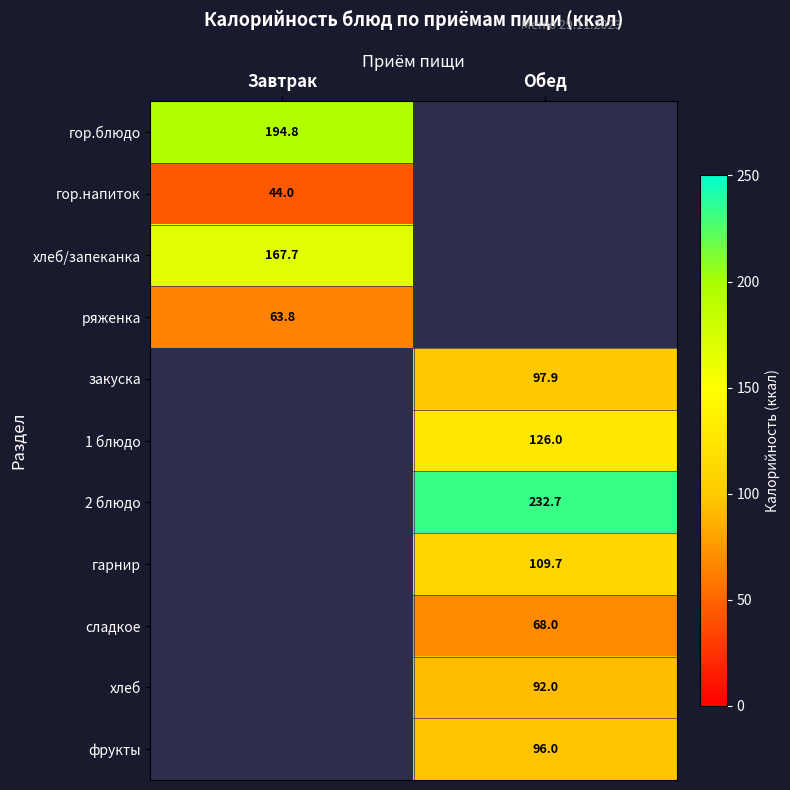

Is it true that гарнир equals 31.2 at Обед?

False